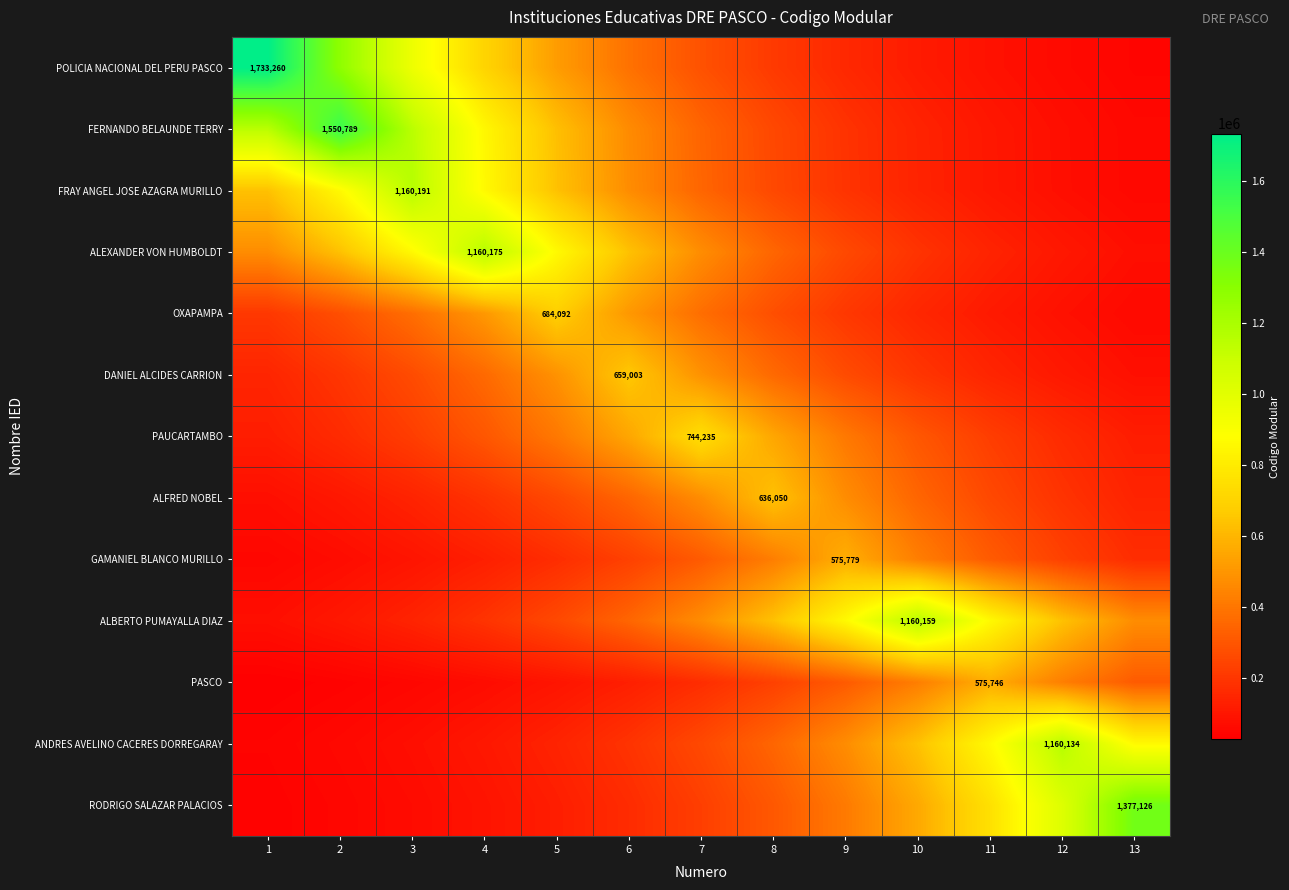

Count the number of data series in this chart.

13